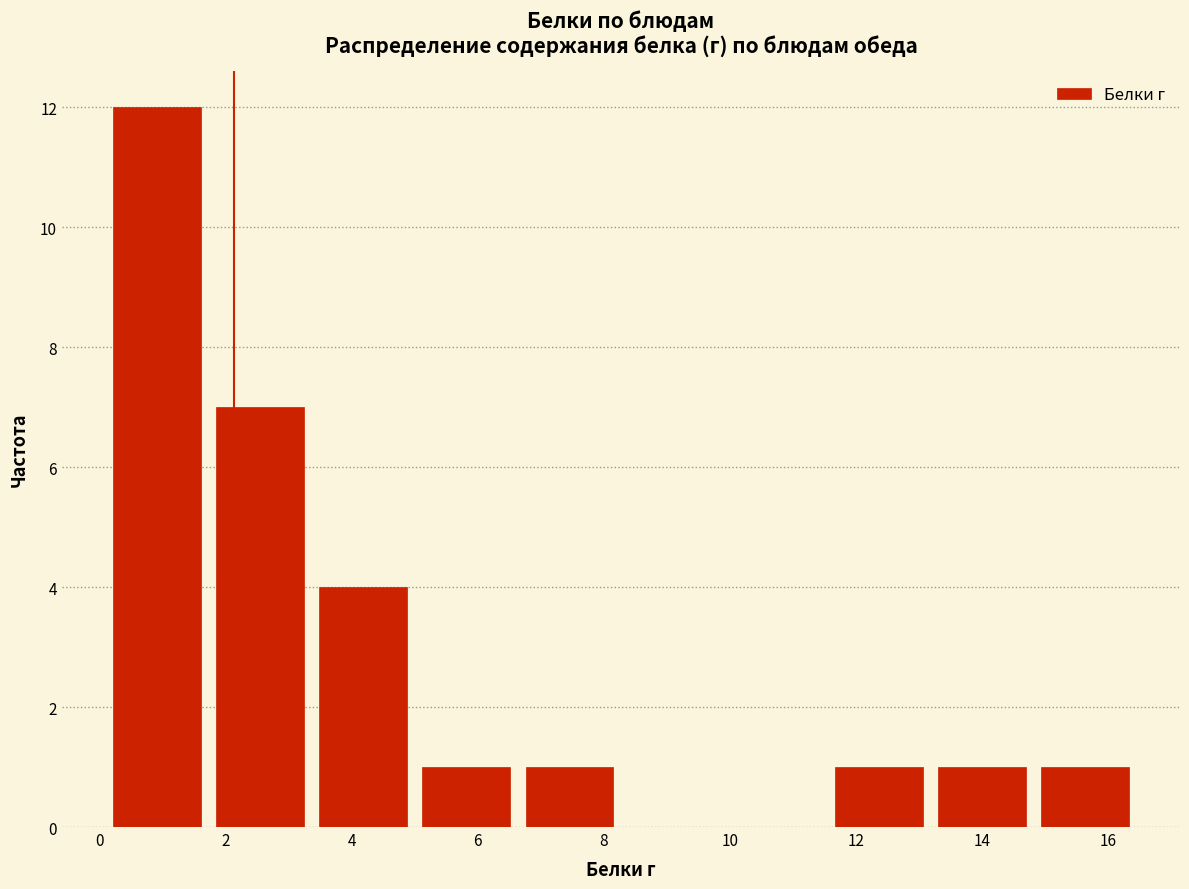

Reading left to right, transcribe this chart: for each bar, give the range it covers on the x-axis and its height. Neither the bar edges nor the heights are printed on the chart, so give them approximately, as read against the axes.

0.0 to 1.8: 12
1.8 to 3.4: 7
3.4 to 5.0: 4
5.0 to 6.6: 1
6.6 to 8.2: 1
8.2 to 10.0: 0
10.0 to 11.6: 0
11.6 to 13.2: 1
13.2 to 14.8: 1
14.8 to 16.4: 1